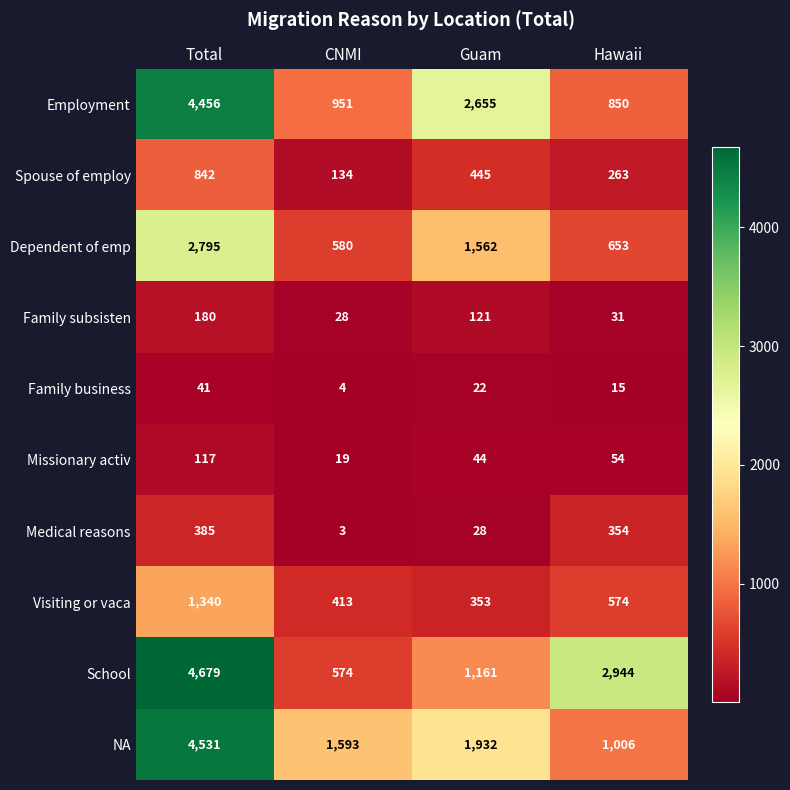

Which series has the largest total across all categories?

School